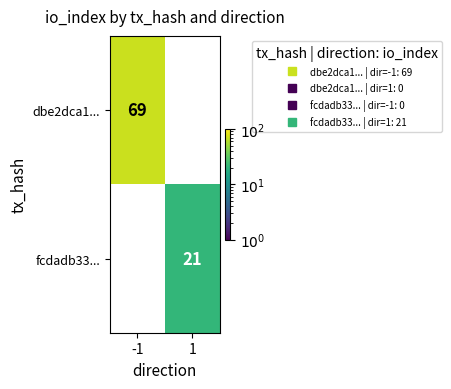

Is it true that fcdadb33... equals 21 at 1?

True